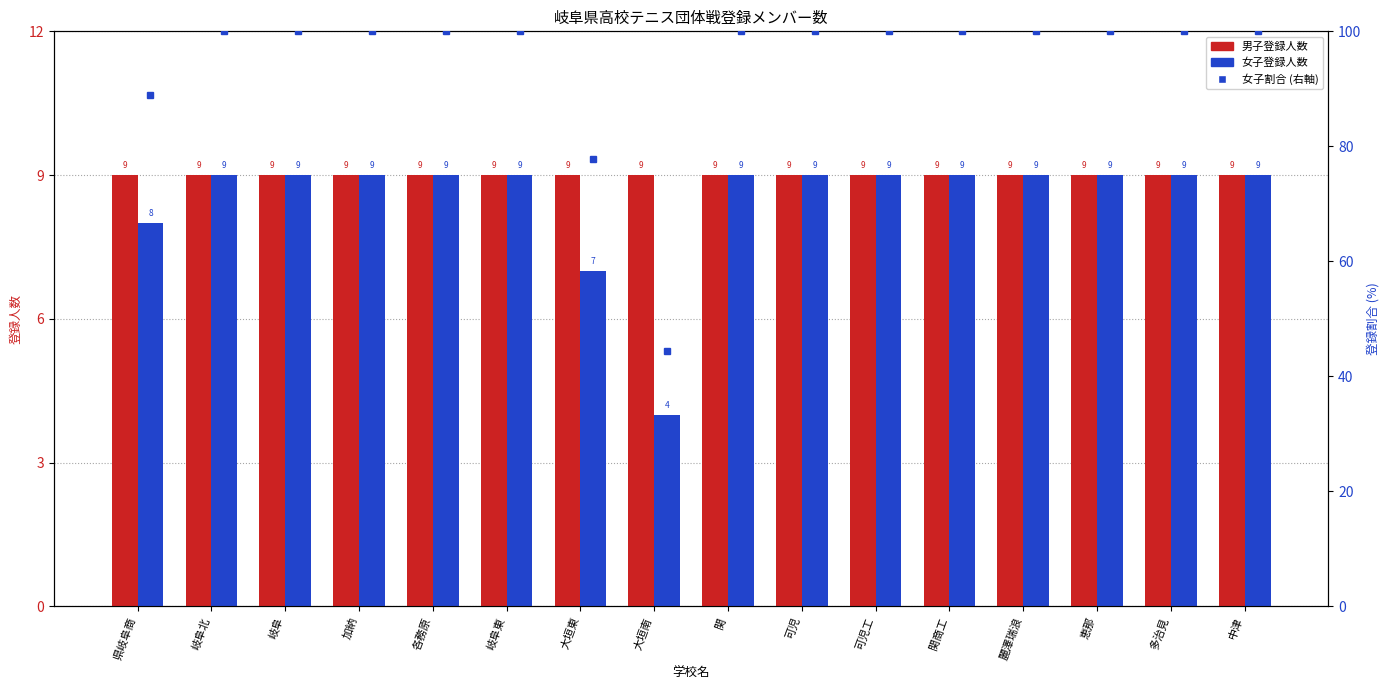

Where is 男子登録人数 nearest to the value 9?

県岐阜商